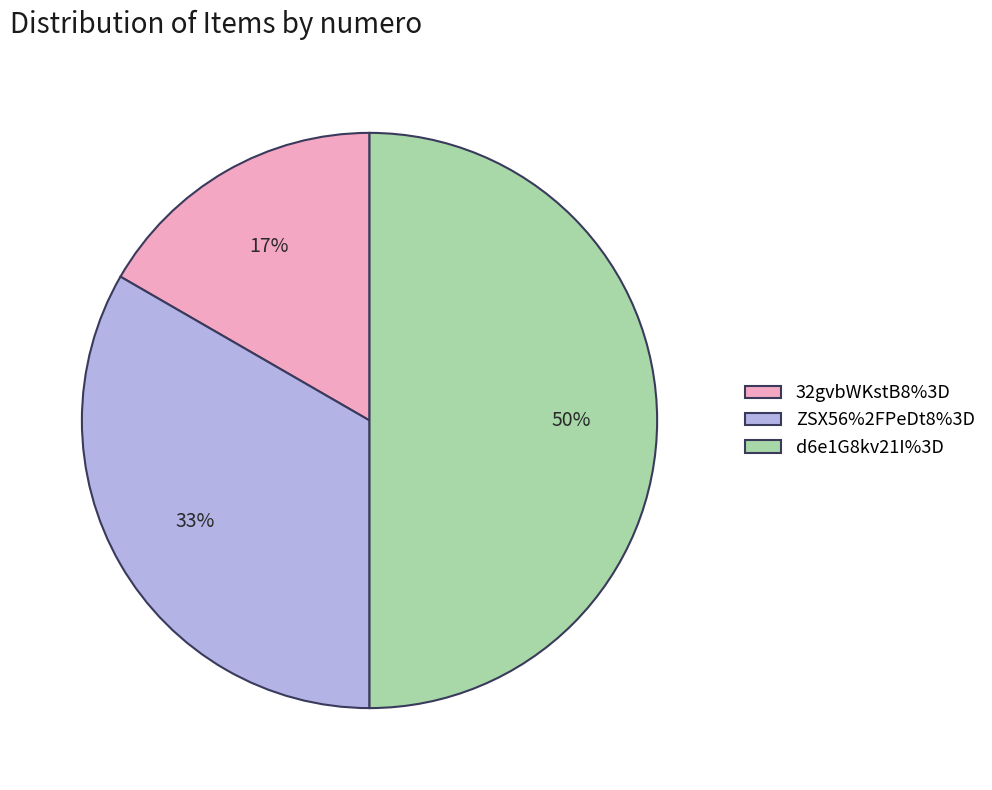

Between 32gvbWKstB8%3D and d6e1G8kv21I%3D, which is larger?

d6e1G8kv21I%3D